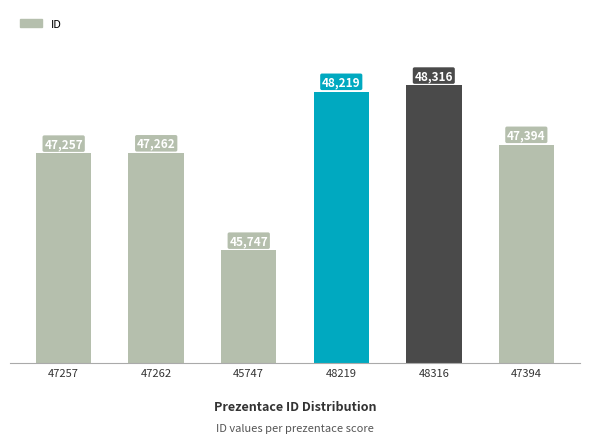

Where is the data nearest to the value 47031?

47257